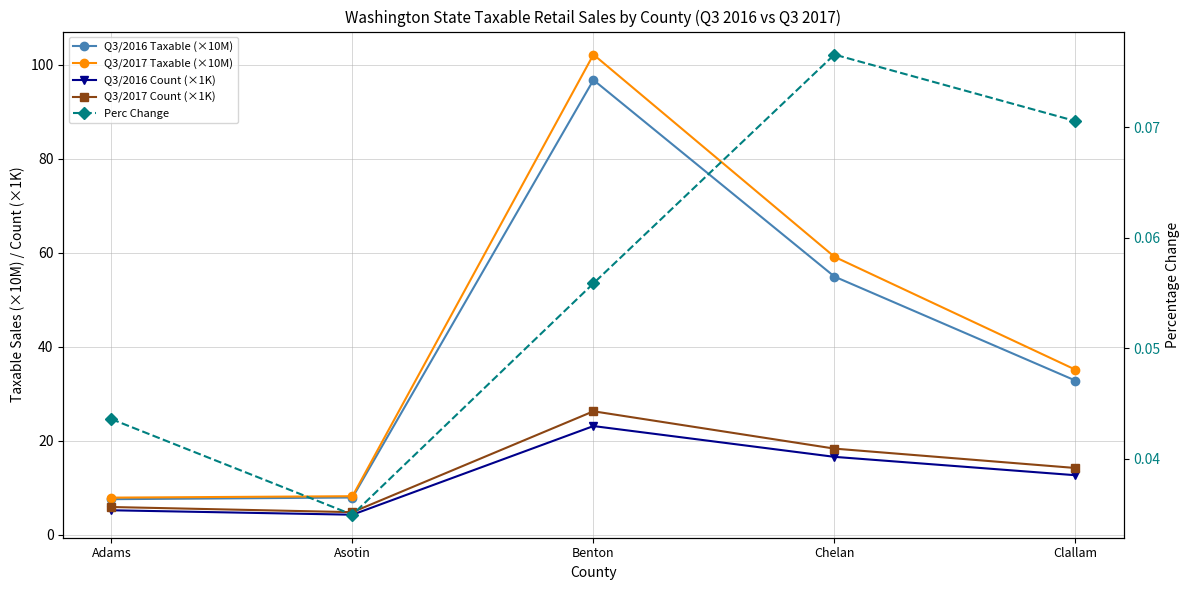

True or false: Q3/2017 Count (×1K) has more than 2 points higher than both neighbors.

False